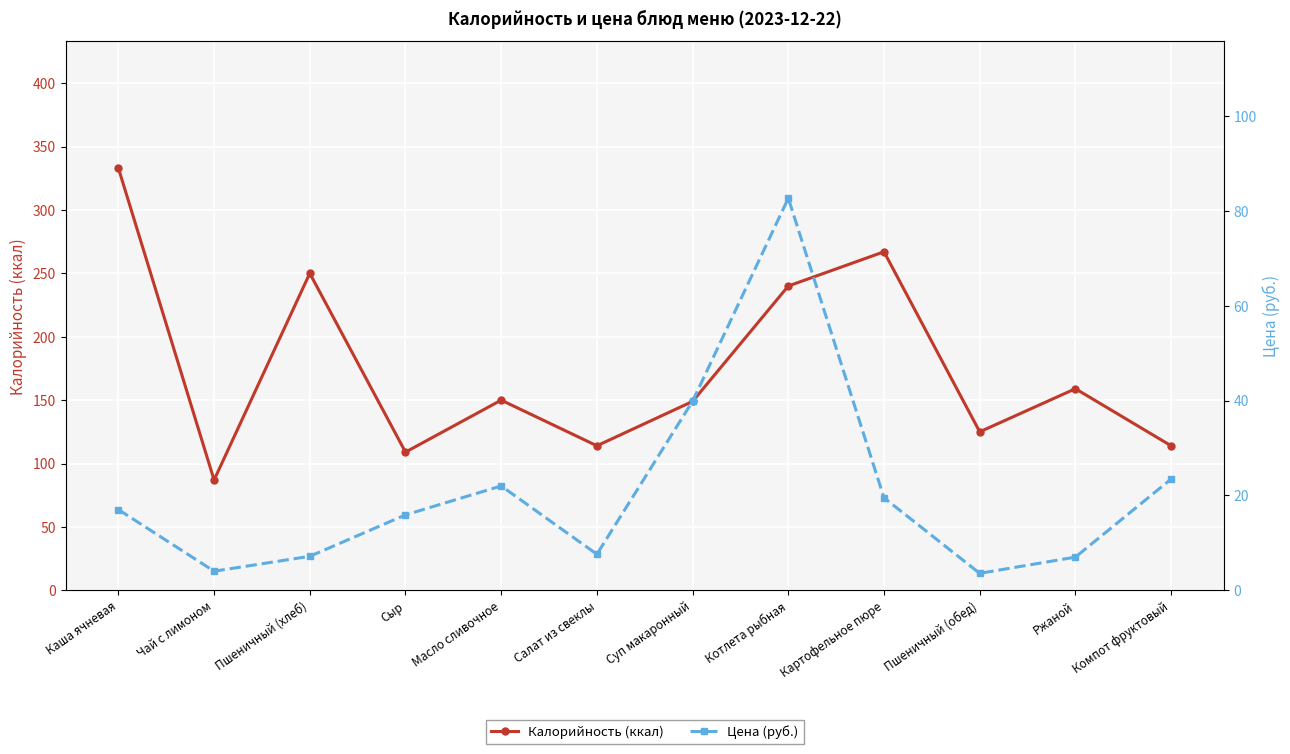

What is the value of the Цена (руб.) point at the 11th from the left?

7.0